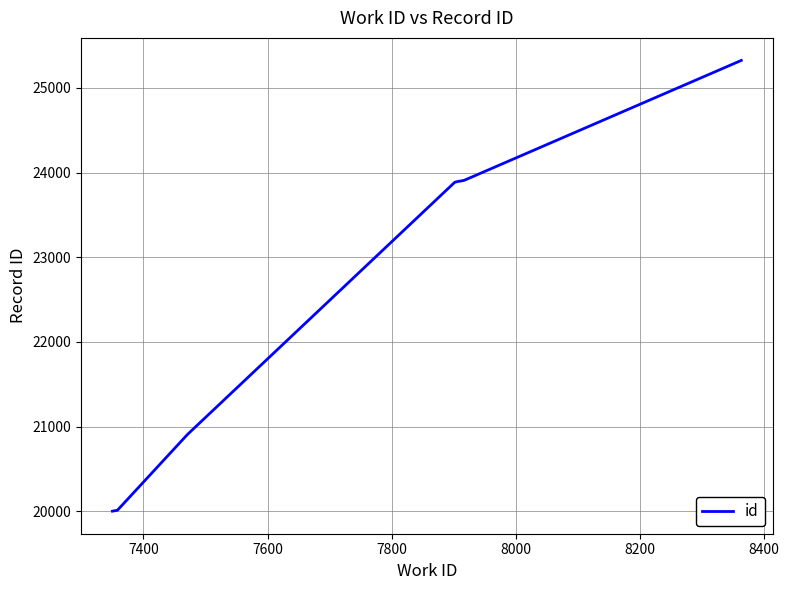

What is the sum of all values?

181835